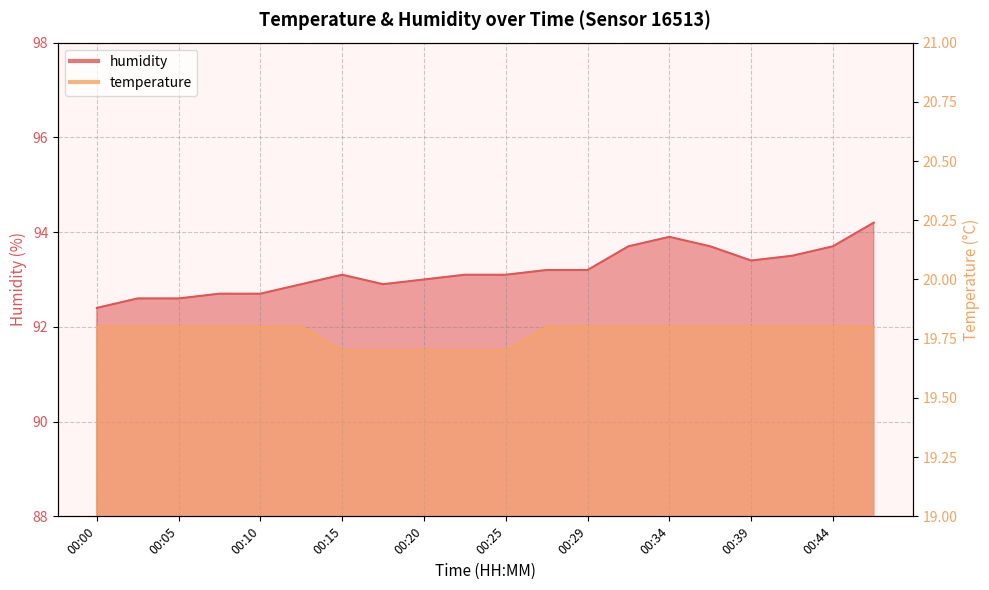

What is the value of the humidity point at the 16th from the left?

93.7